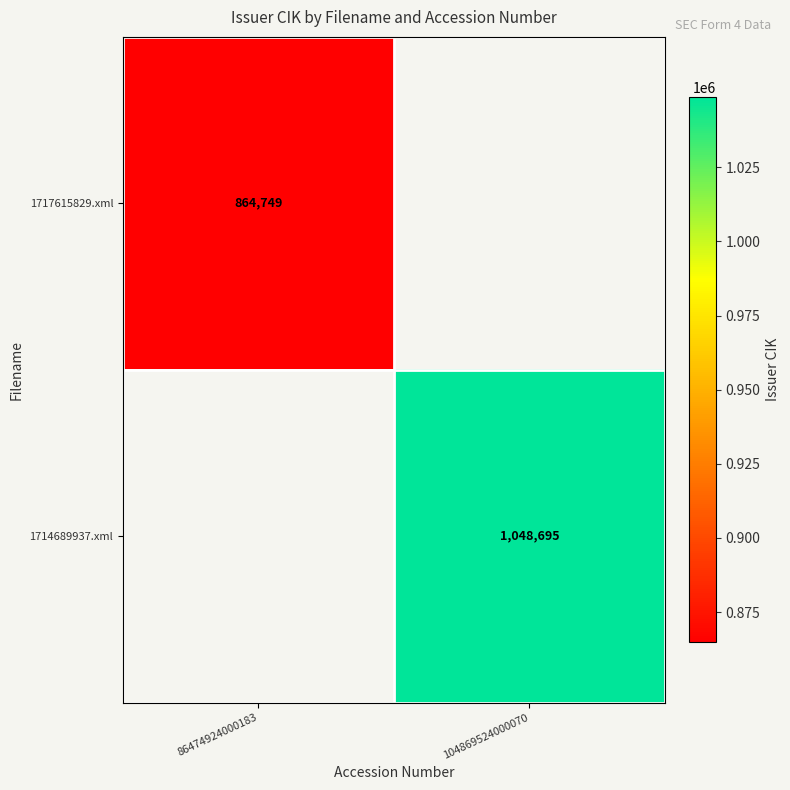

The 1717615829.xml series shows 1549960 at 86474924000183. True or false?

False